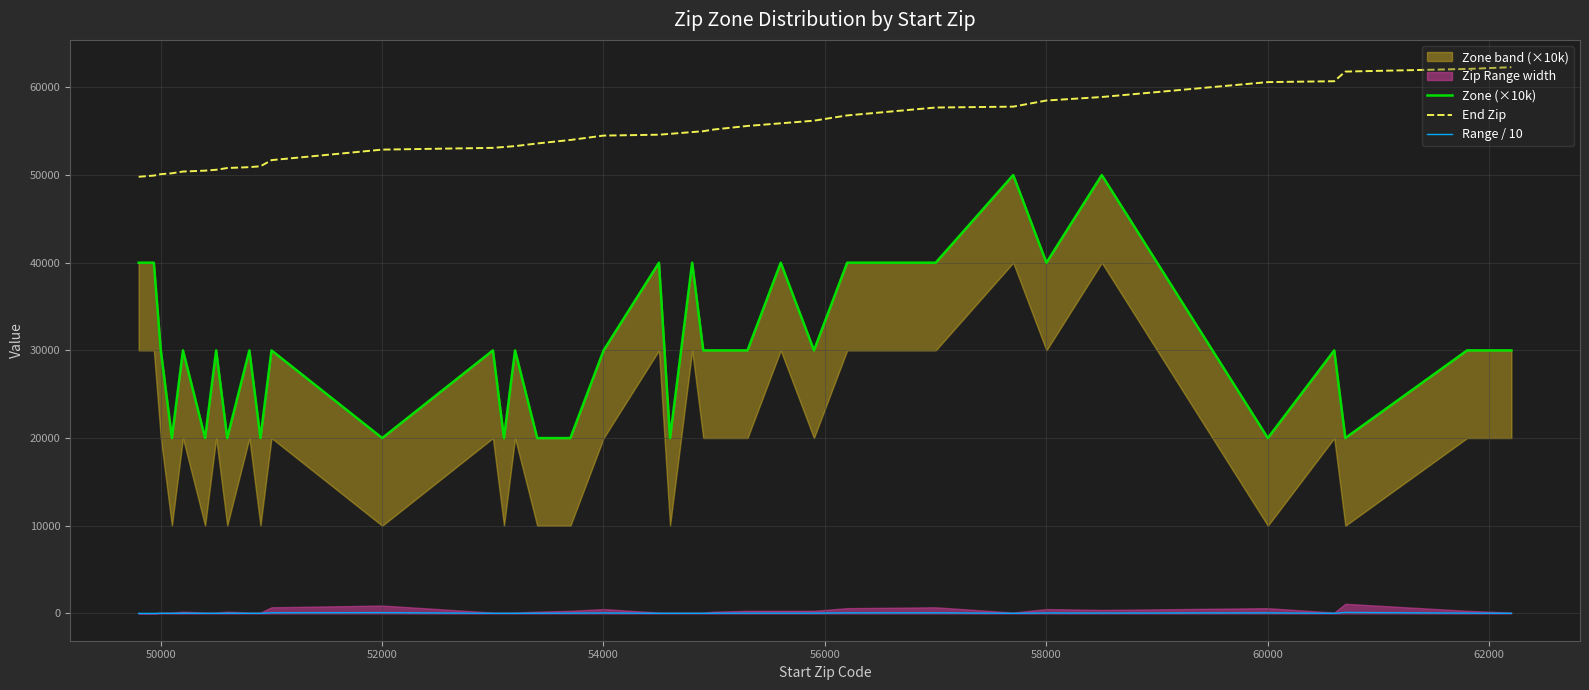

What is the highest value of the End Zip series?

62299.0